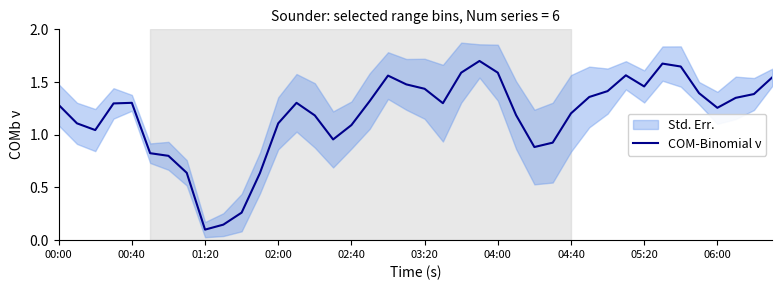

Where does the COM-Binomial ν series first go above 1?

00:00